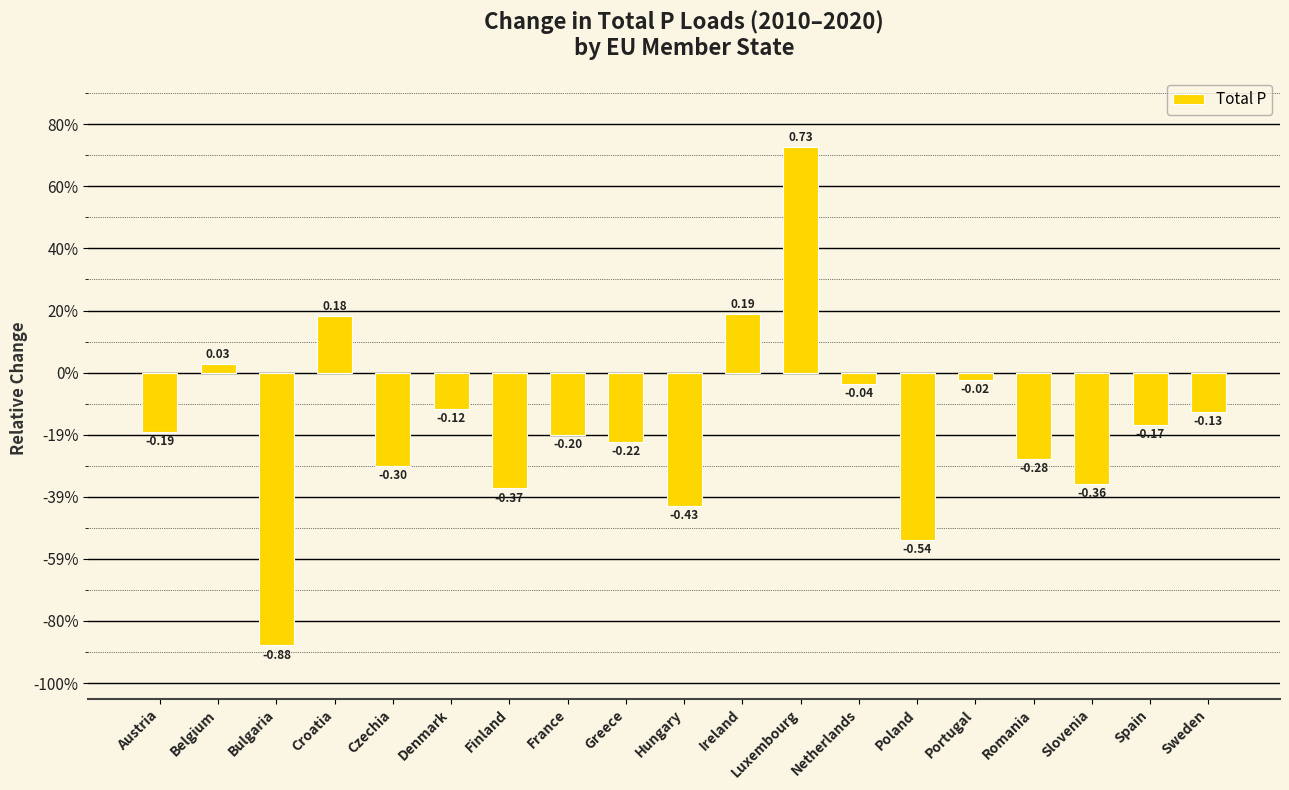

How many distinct data groups are displayed?

1